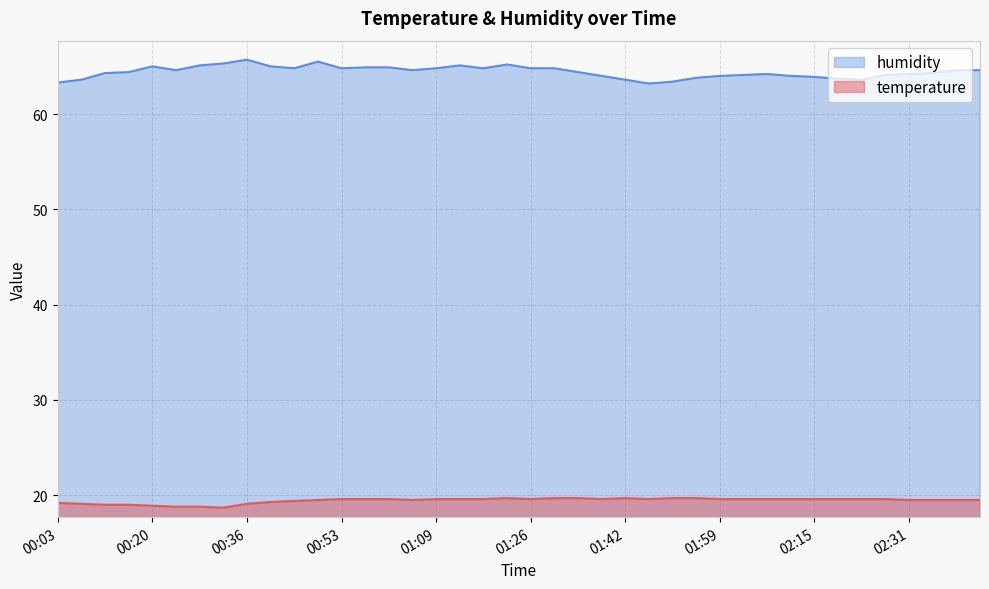

How many categories are shown in the chart?

40